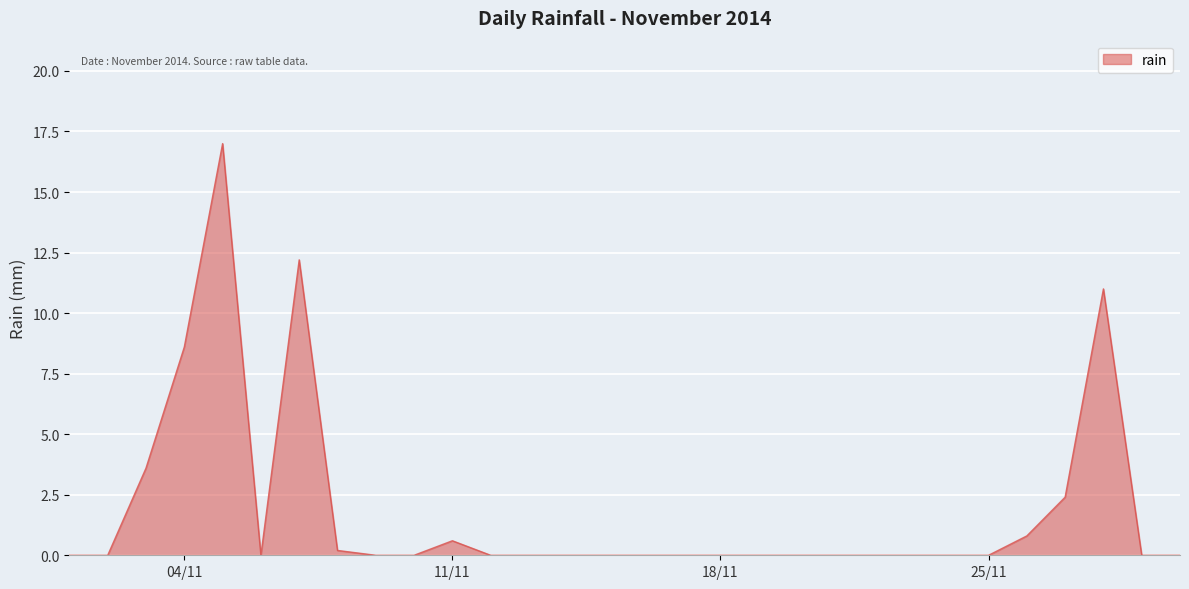

What is the greatest value displayed?

17.0